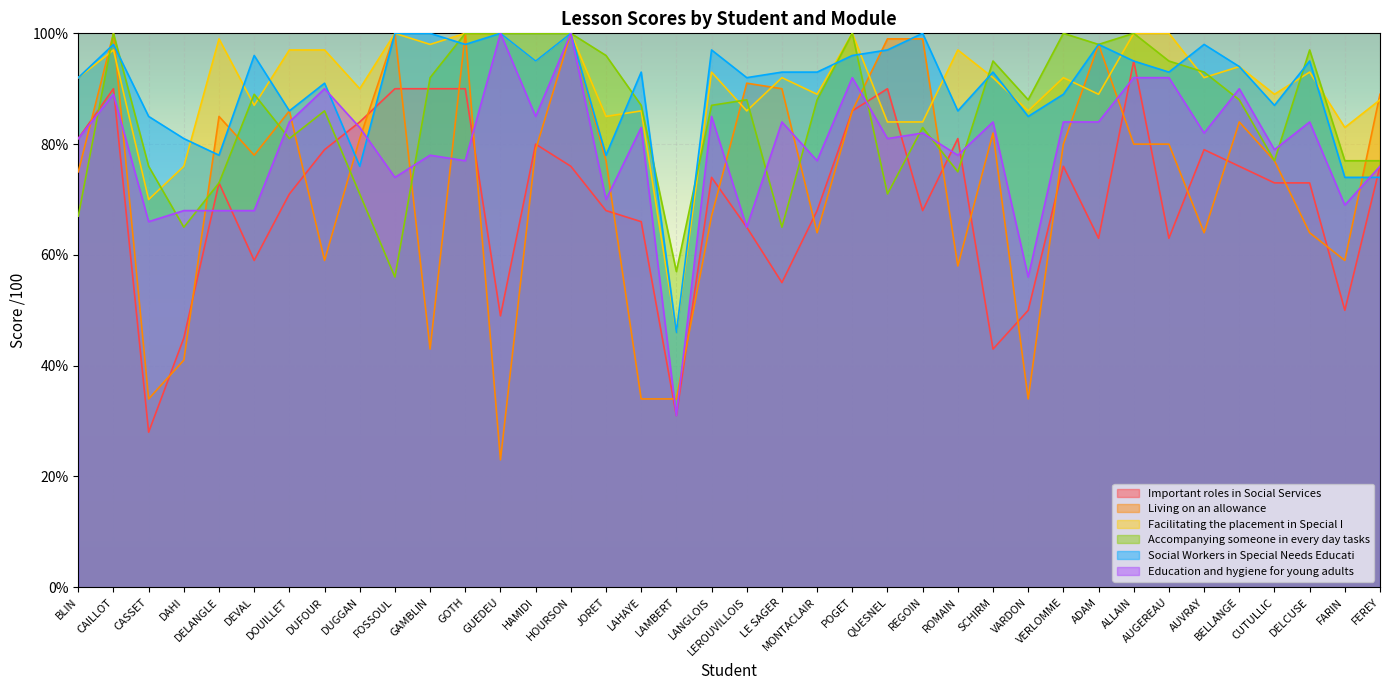

After their last crossing, which series has the higher values: Important roles in Social Services or Facilitating the placement in Special I?

Facilitating the placement in Special I